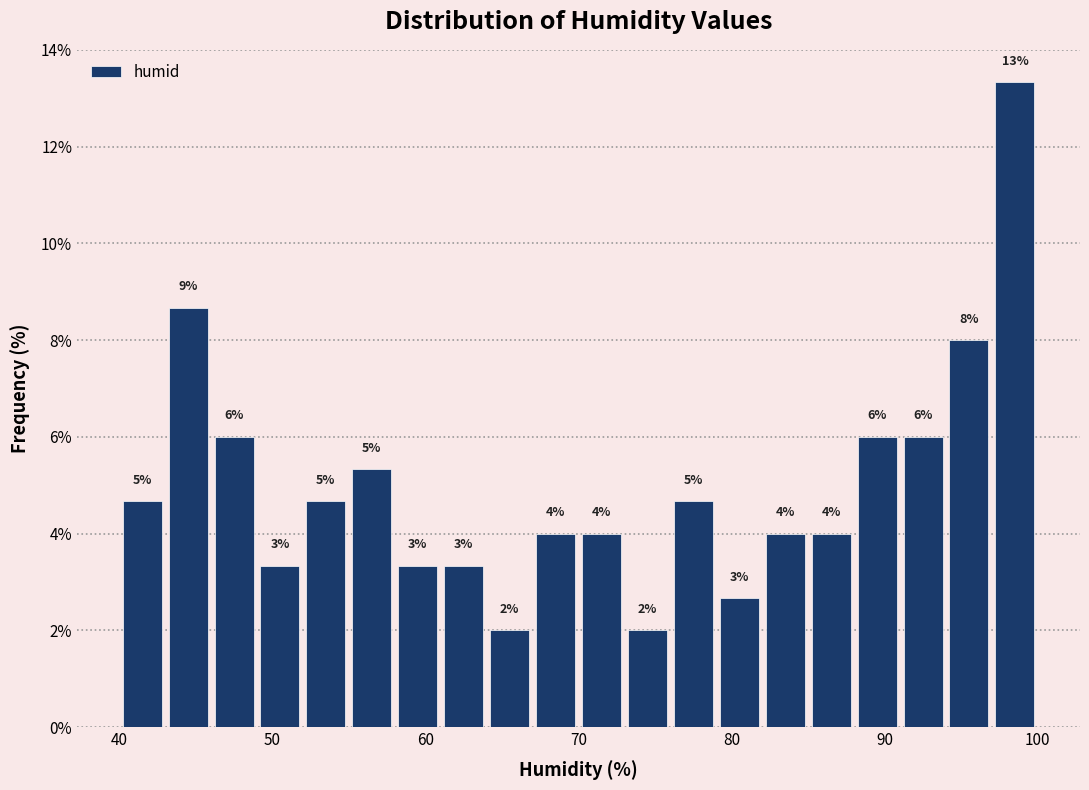

Around what value on the x-axis is the tallest bar? Give the approximate position of its centre, as read against the axis.

99